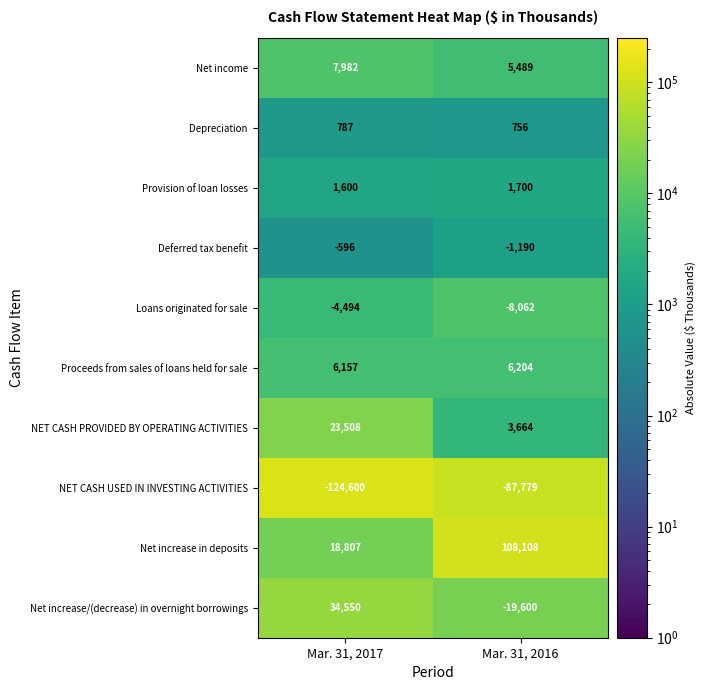

Rank the series by their maximum value, from lowest to highest.

NET CASH USED IN INVESTING ACTIVITIES, Loans originated for sale, Deferred tax benefit, Depreciation, Provision of loan losses, Proceeds from sales of loans held for sale, Net income, NET CASH PROVIDED BY OPERATING ACTIVITIES, Net increase/(decrease) in overnight borrowings, Net increase in deposits